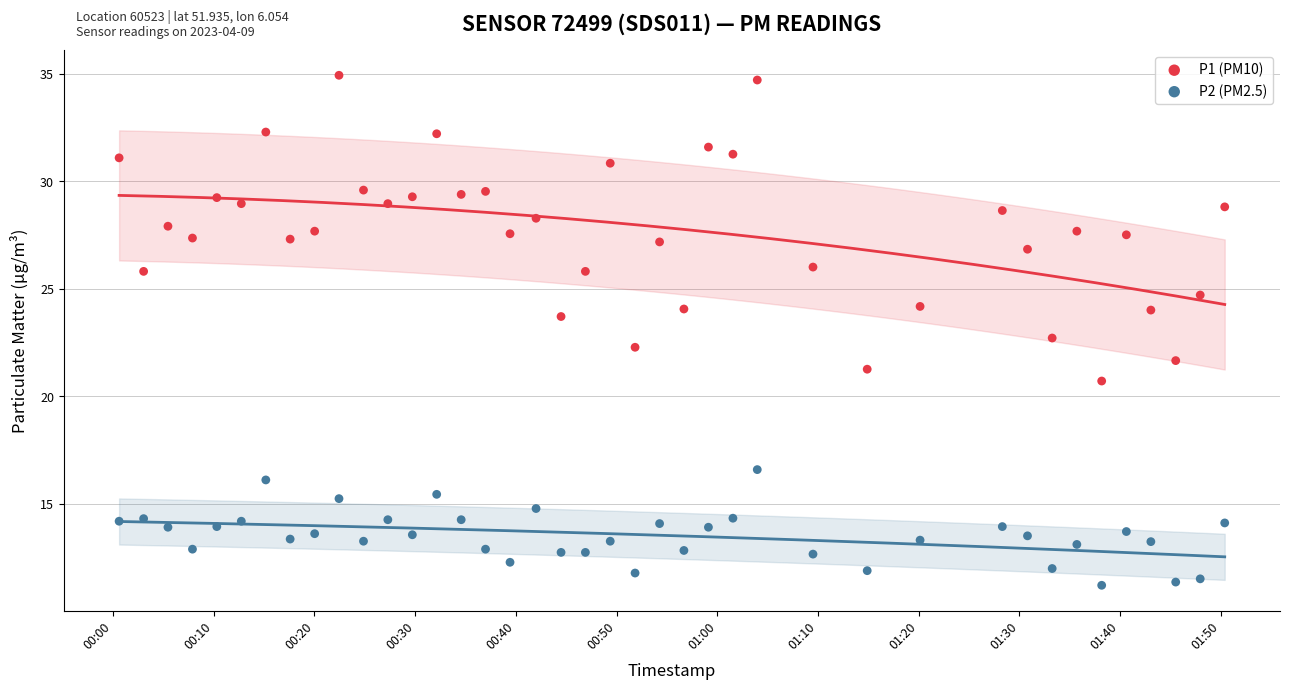

Across all series, what Y value is closest to 23?

22.7